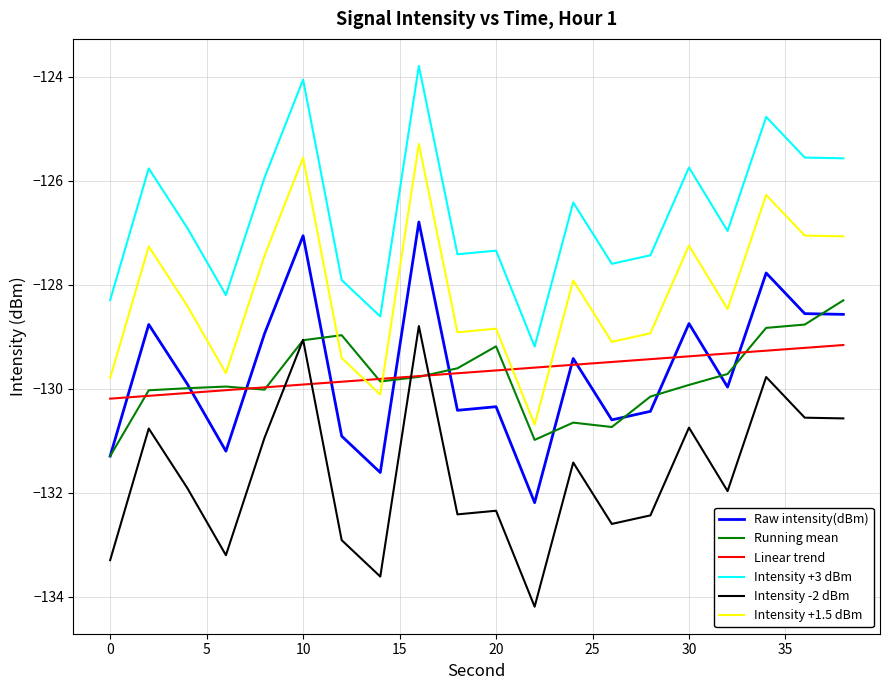

Which series has the largest total across all categories?

Intensity +3 dBm